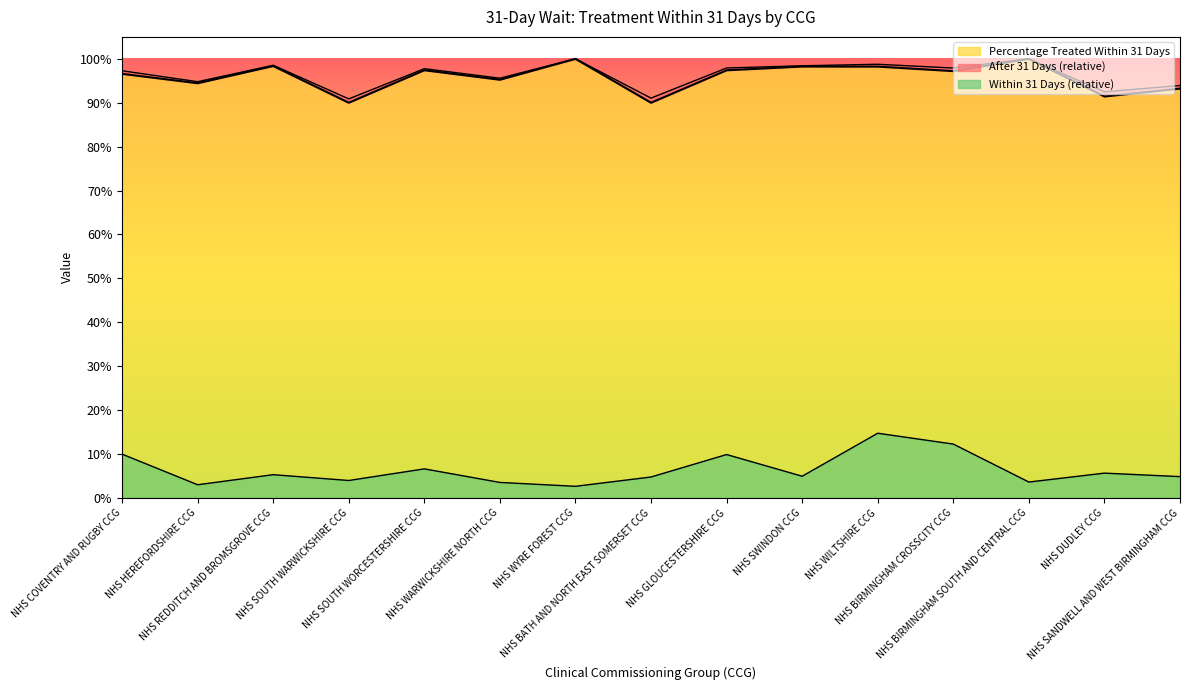

The Within 31 Days (scaled) series shows 0.0 at NHS SANDWELL AND WEST BIRMINGHAM CCG. True or false?

True